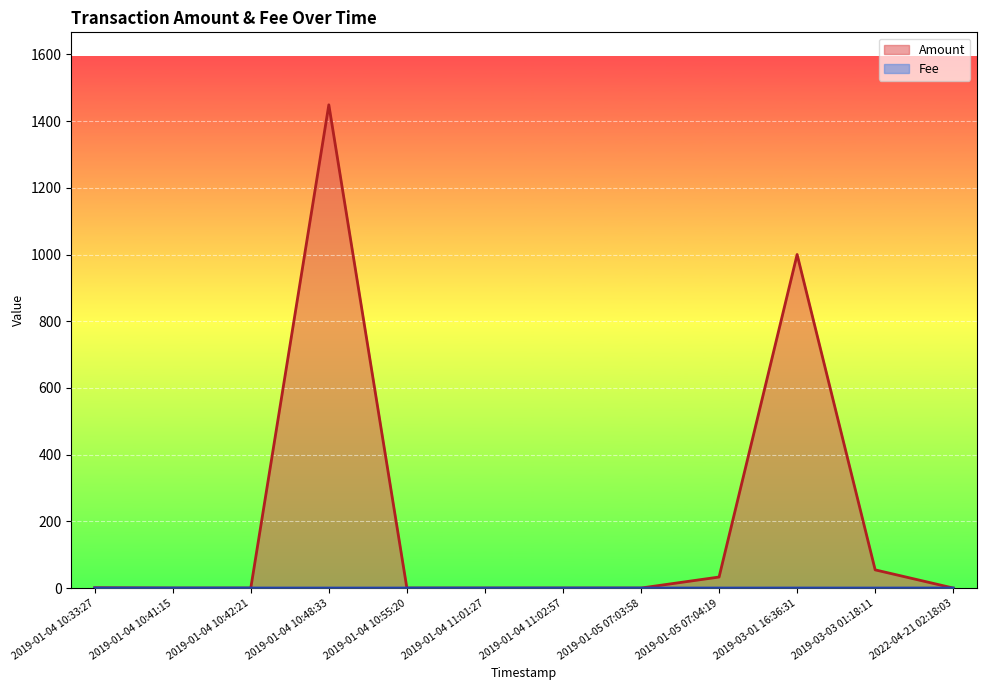

Reading right to left, transcribe all the data shown in this chart.

Amount: 2022-04-21 02:18:03=0.0	2019-03-03 01:18:11=54.5	2019-03-01 16:36:31=1000.0	2019-01-05 07:04:19=33.0	2019-01-05 07:03:58=0.0	2019-01-04 11:02:57=0.0	2019-01-04 11:01:27=0.0	2019-01-04 10:55:20=0.0	2019-01-04 10:48:33=1448.8	2019-01-04 10:42:21=0.0	2019-01-04 10:41:15=0.0	2019-01-04 10:33:27=1.0
Fee: 2022-04-21 02:18:03=0.1	2019-03-03 01:18:11=0.0	2019-03-01 16:36:31=0.1	2019-01-05 07:04:19=0.0	2019-01-05 07:03:58=0.0	2019-01-04 11:02:57=0.1	2019-01-04 11:01:27=0.0	2019-01-04 10:55:20=0.0	2019-01-04 10:48:33=0.0	2019-01-04 10:42:21=0.1	2019-01-04 10:41:15=0.1	2019-01-04 10:33:27=0.1